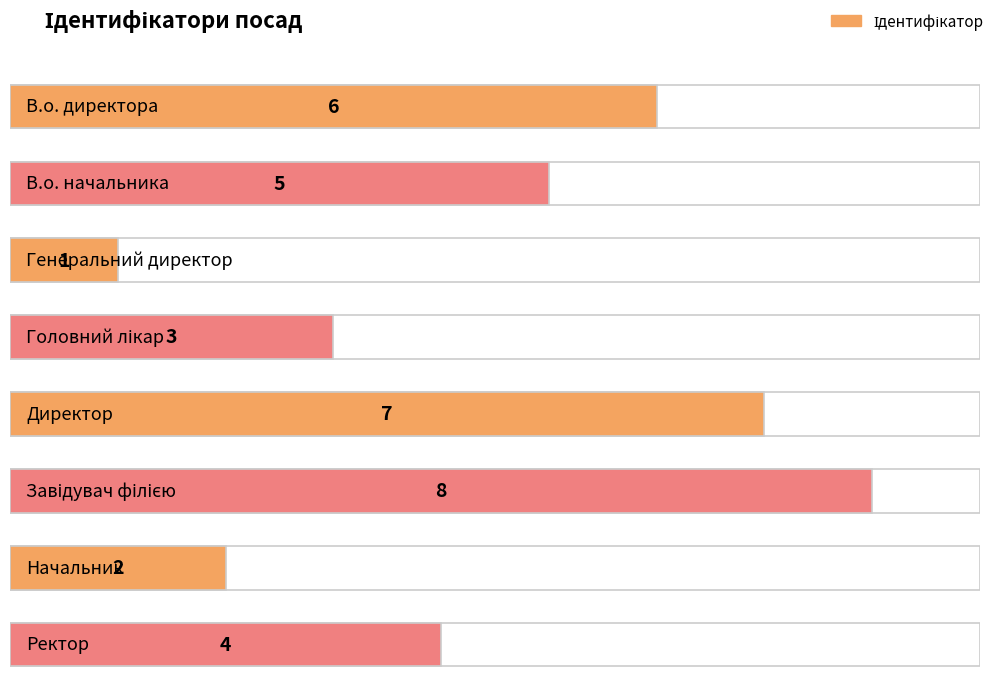

List the labels in order of value, largest first.

Завідувач філією, Директор, В.о. директора, В.о. начальника, Ректор, Головний лікар, Начальник, Генеральний директор